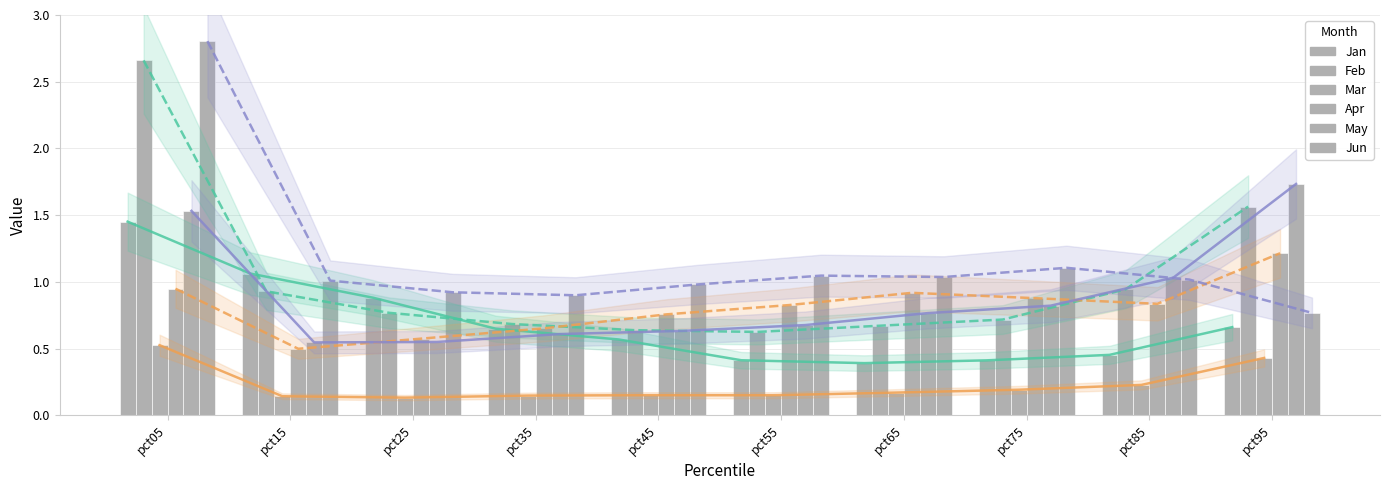

Reading right to left, what are all the values shown in this chart?

Jan: 0.7	0.5	0.4	0.4	0.4	0.6	0.6	0.9	1.1	1.5
Feb: 1.6	0.9	0.7	0.7	0.6	0.6	0.7	0.8	0.9	2.7
Mar: 0.4	0.2	0.2	0.2	0.2	0.2	0.1	0.1	0.1	0.5
Apr: 1.2	0.8	0.9	0.9	0.8	0.8	0.7	0.6	0.5	0.9
May: 1.7	1.0	0.8	0.8	0.7	0.6	0.6	0.5	0.5	1.5
Jun: 0.8	1.0	1.1	1.0	1.0	1.0	0.9	0.9	1.0	2.8